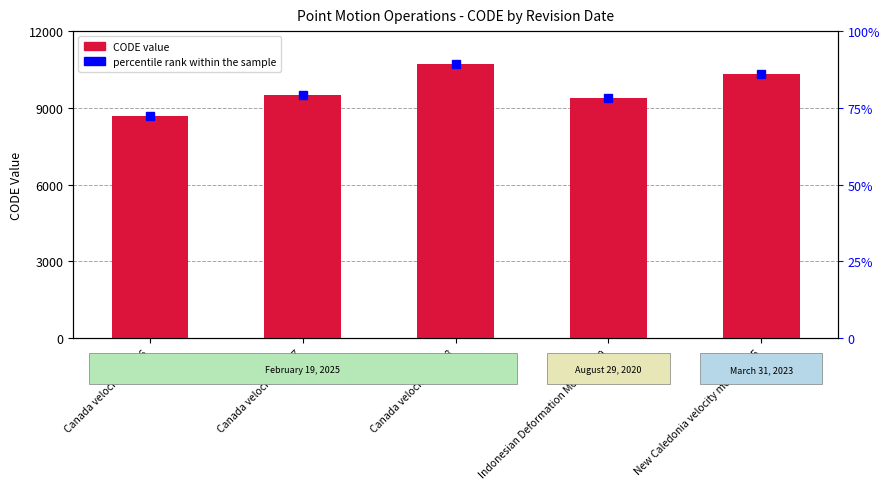

What is the smallest value displayed?

8676